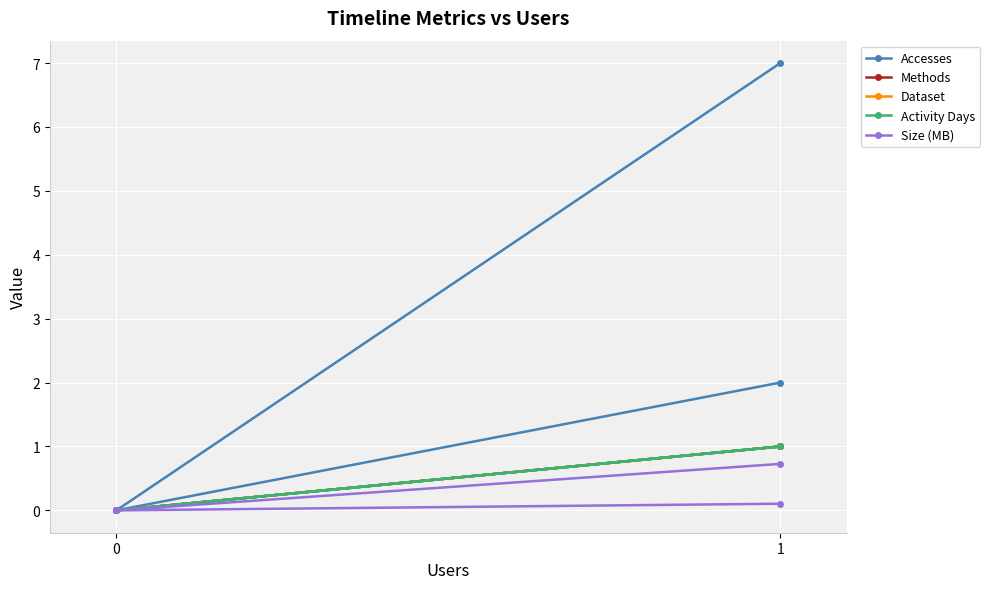

Between 0 and 1, which series saw the biggest shift?

Accesses